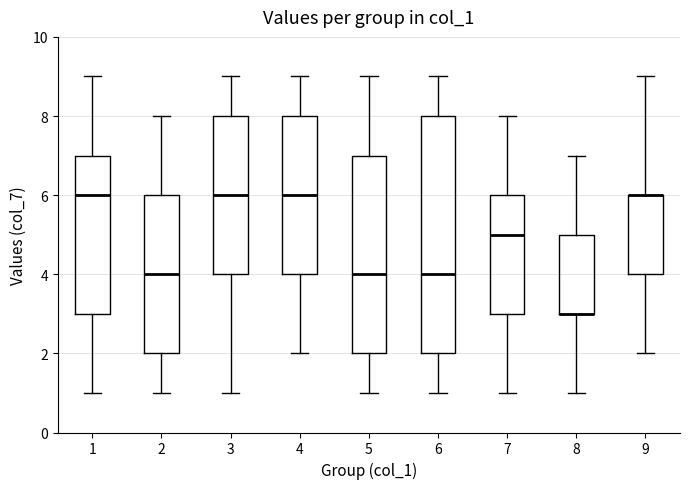

Which box is the tallest, from its lower edge to its upper edge?

6